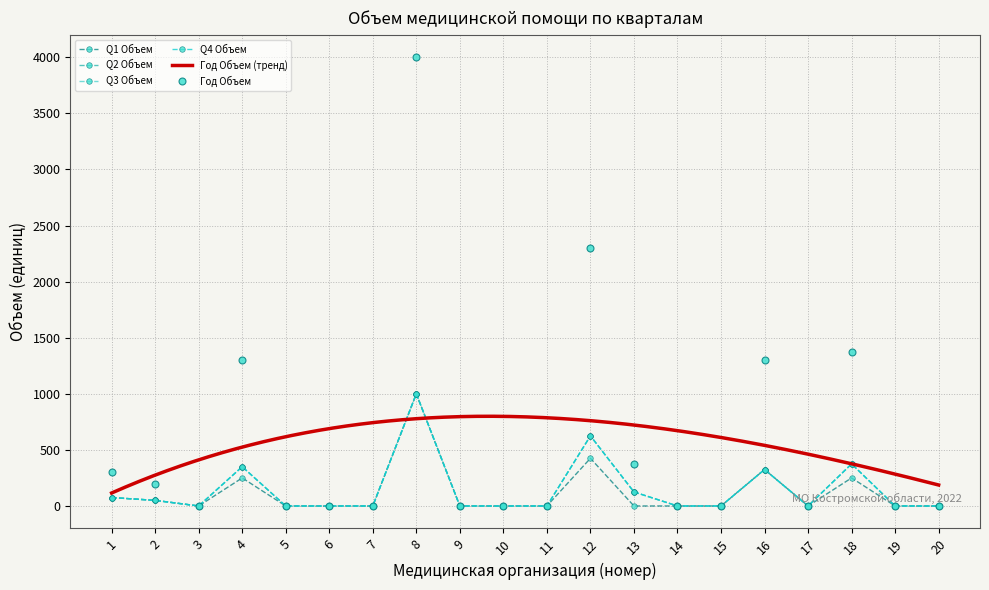

How many data points in Q2 Объем are above 0?

8